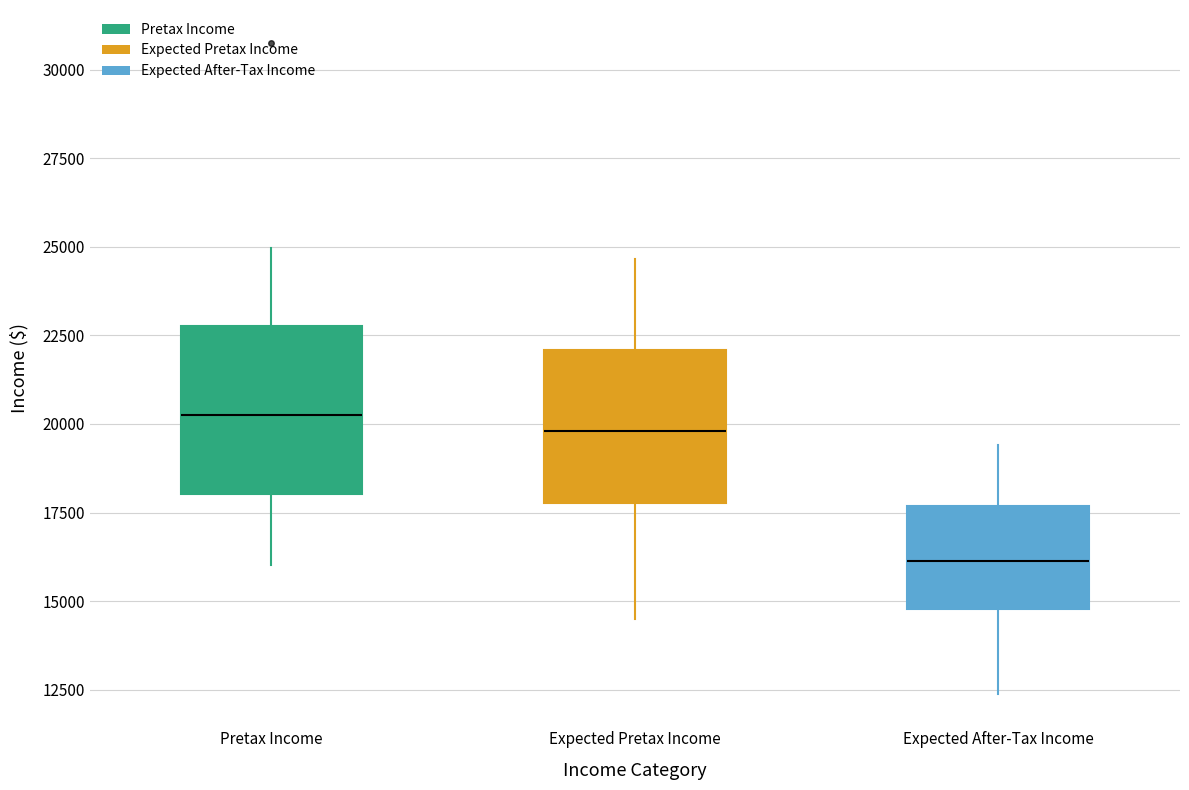

Which box has the lowest median line?

Expected After-Tax Income